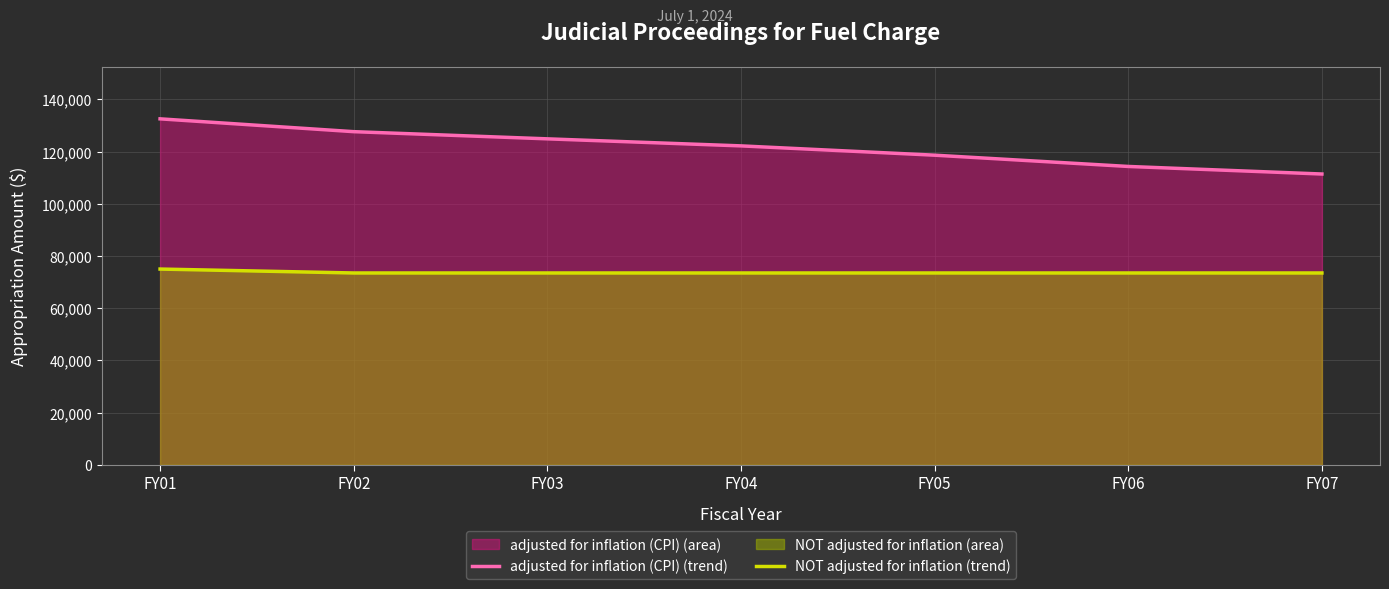

Rank the series by their average value, from lowest to highest.

NOT adjusted for inflation (line), adjusted for inflation (CPI) (line)